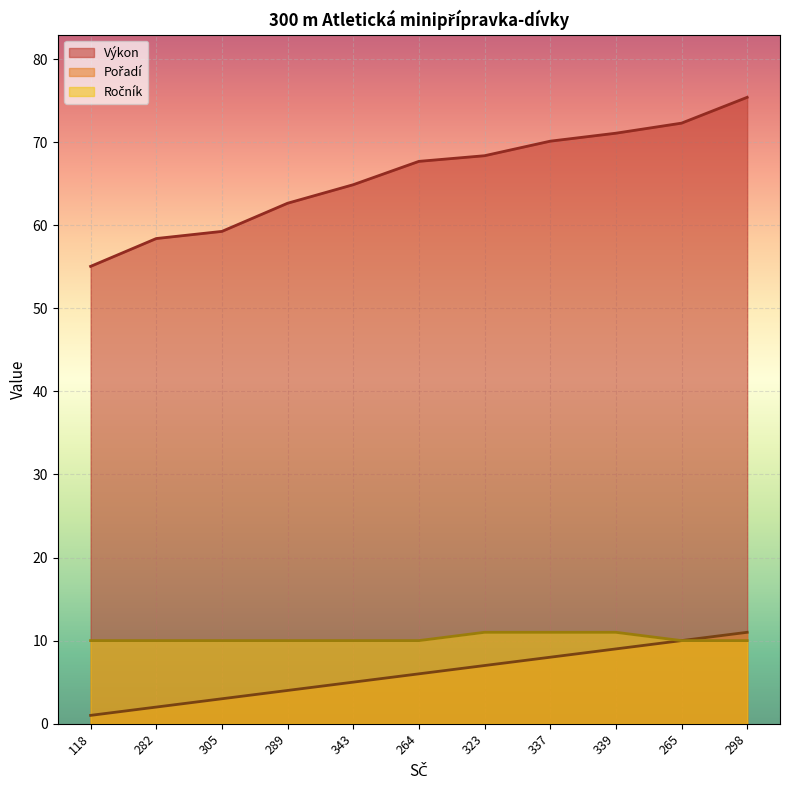

Count the number of data series in this chart.

3